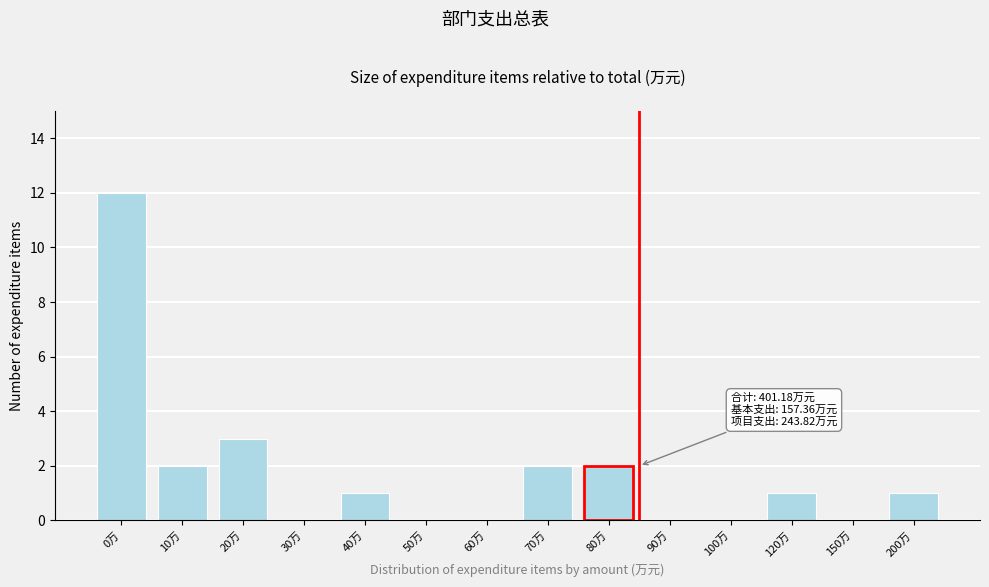

Reading left to right, extract all data points from this chart.

0万=12	10万=2	20万=3	30万=0	40万=1	50万=0	60万=0	70万=2	80万=2	90万=0	100万=0	120万=1	150万=0	200万=1